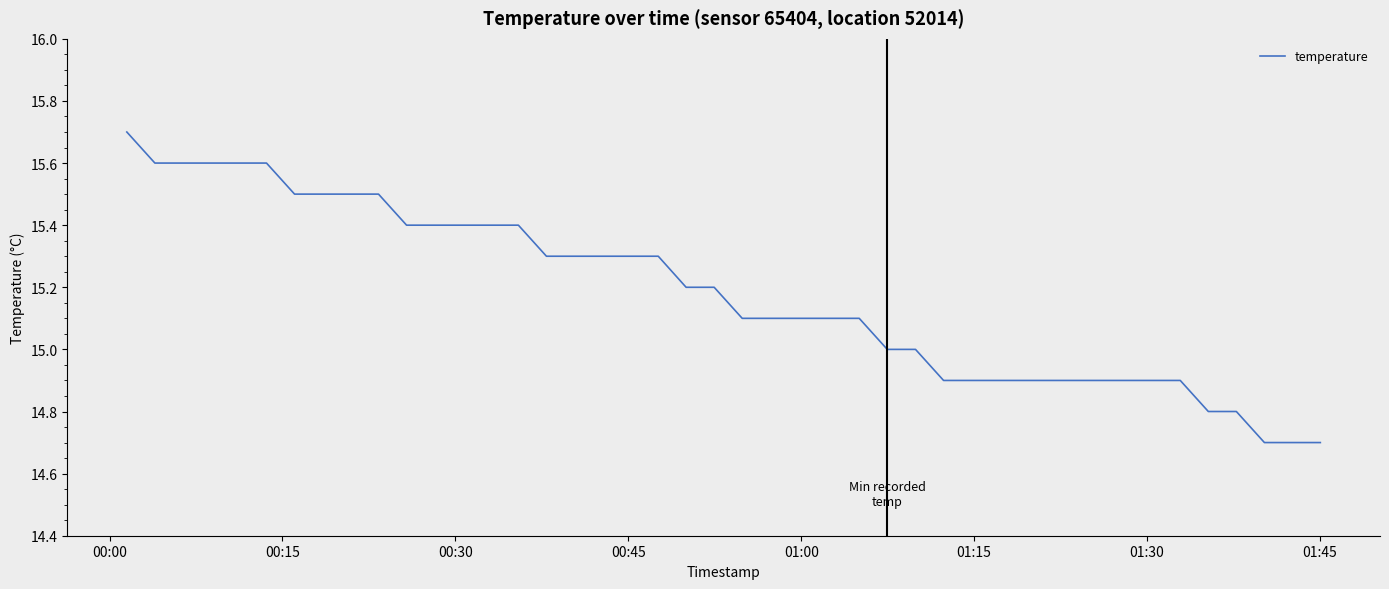

Is this an area chart (filled region under the line)?

No